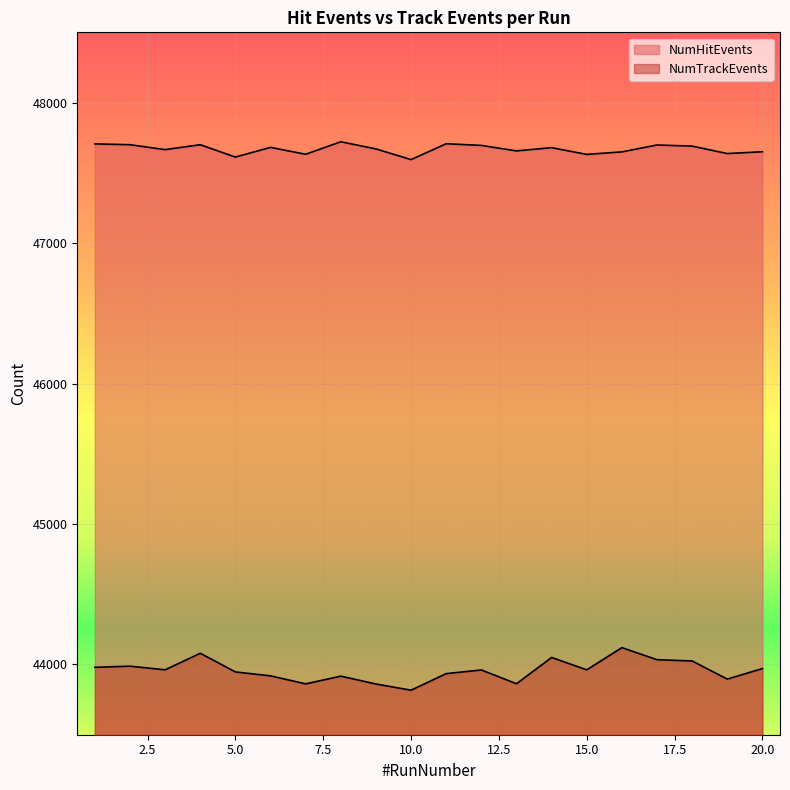

At which category is the sum across all series the highest?

4